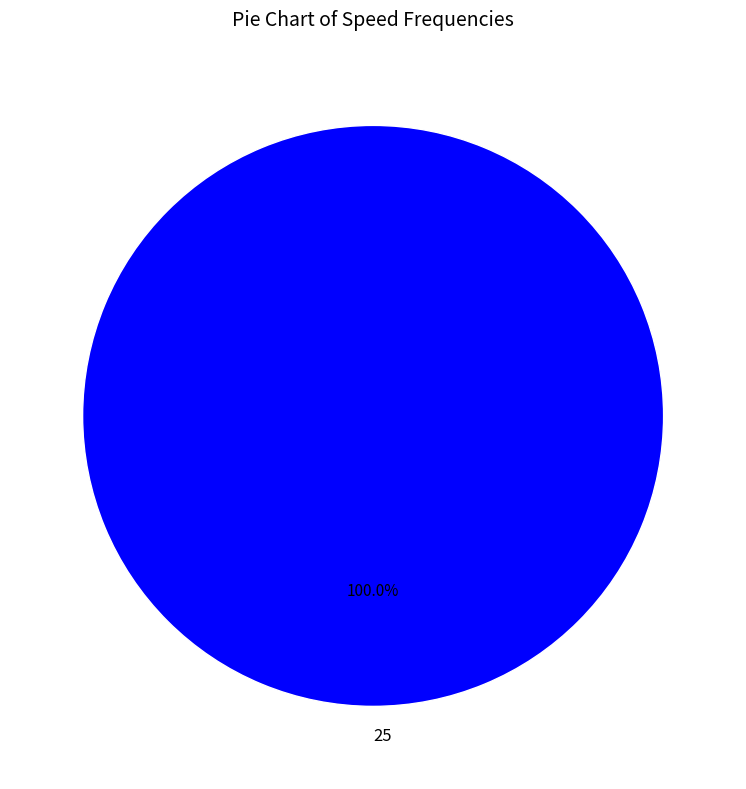

Does 25 represent more than half of the total?

Yes